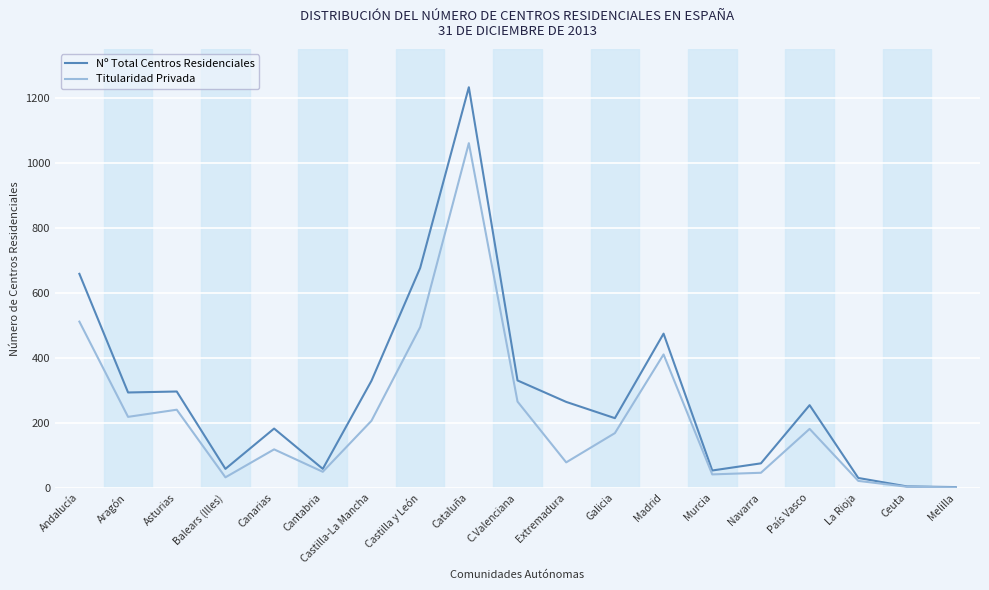

Is this an area chart (filled region under the line)?

No